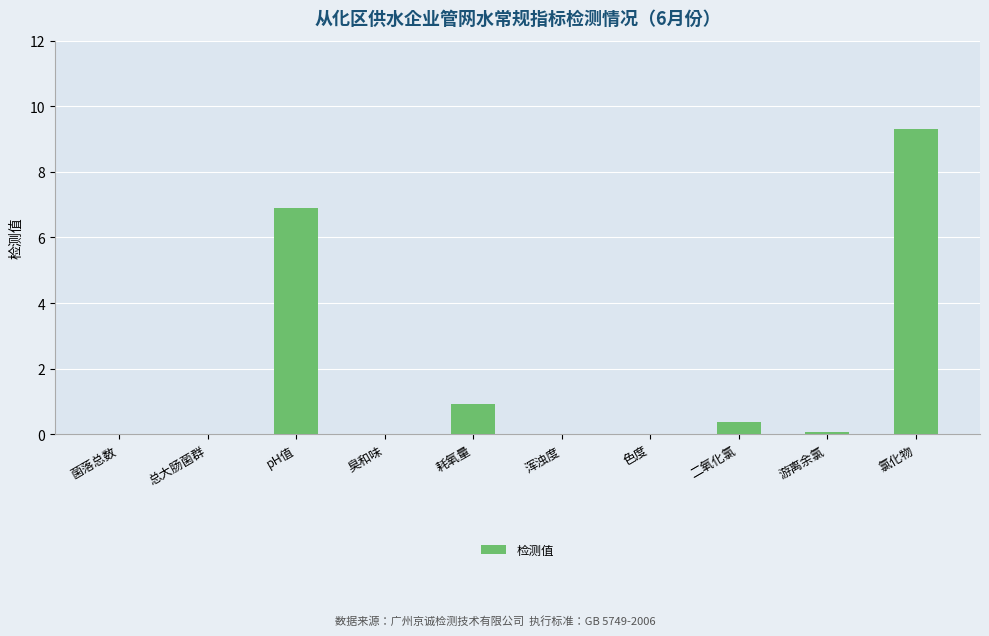

Count the number of data series in this chart.

1